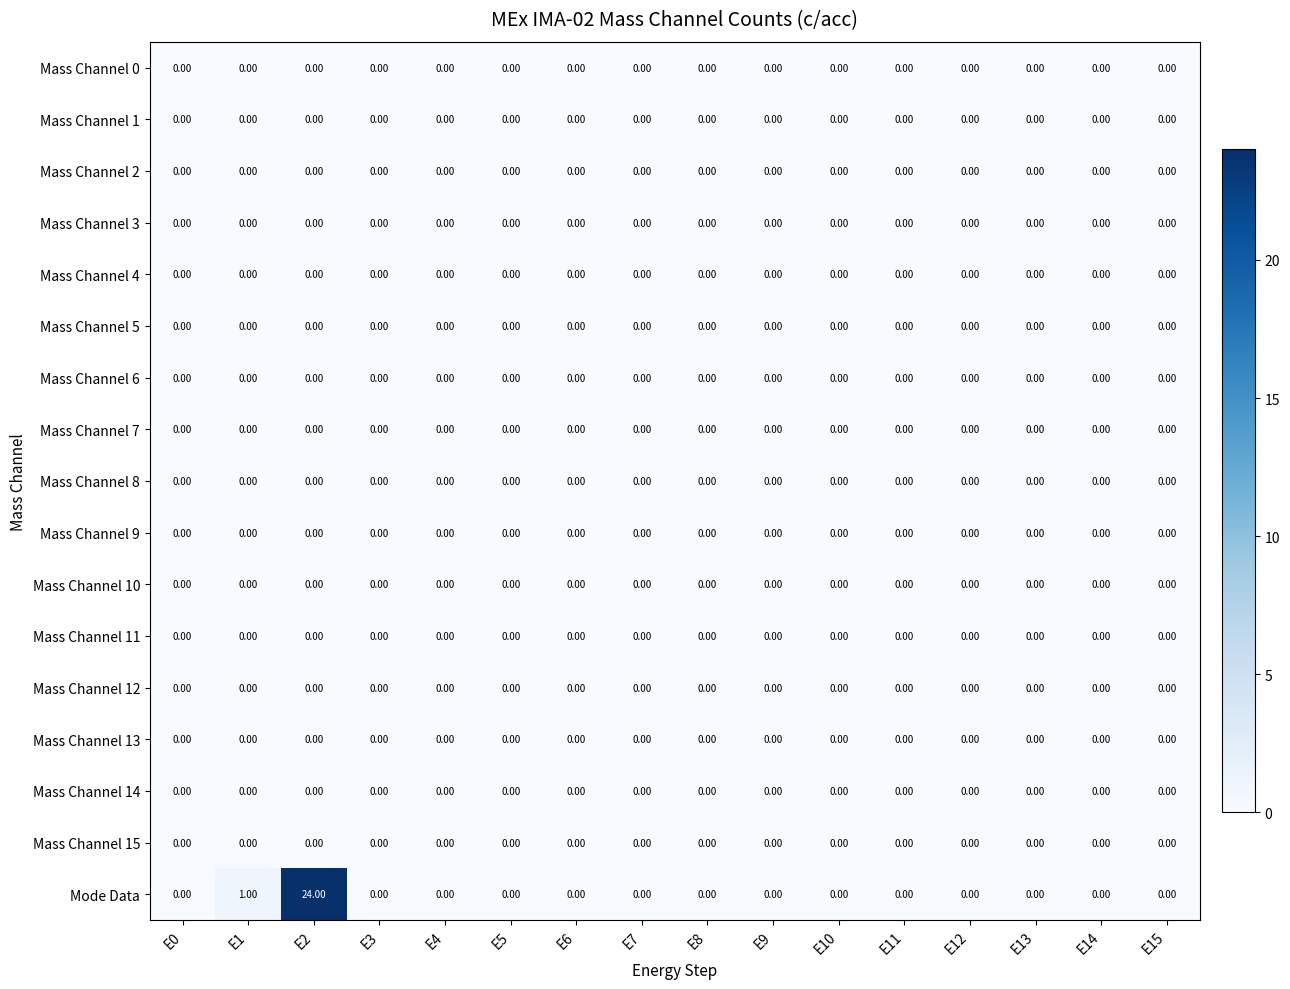

What is the greatest value displayed?

24